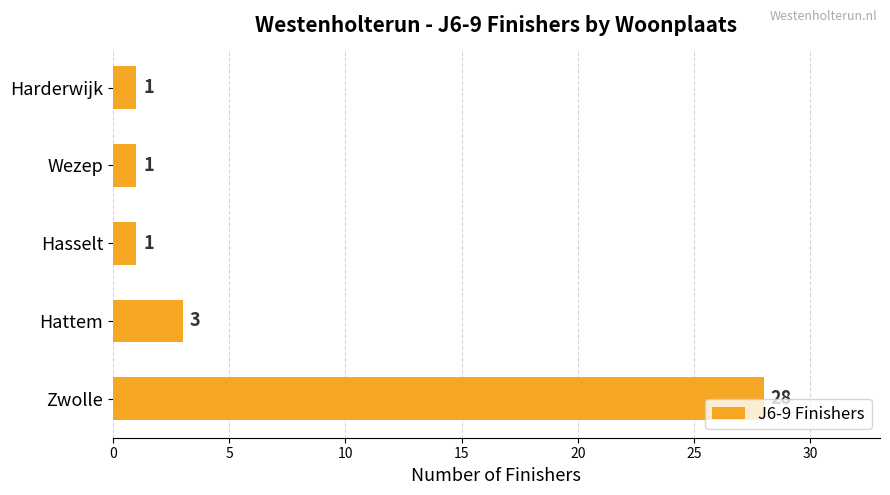

The chart shows a value of 1 at Hattem. True or false?

False